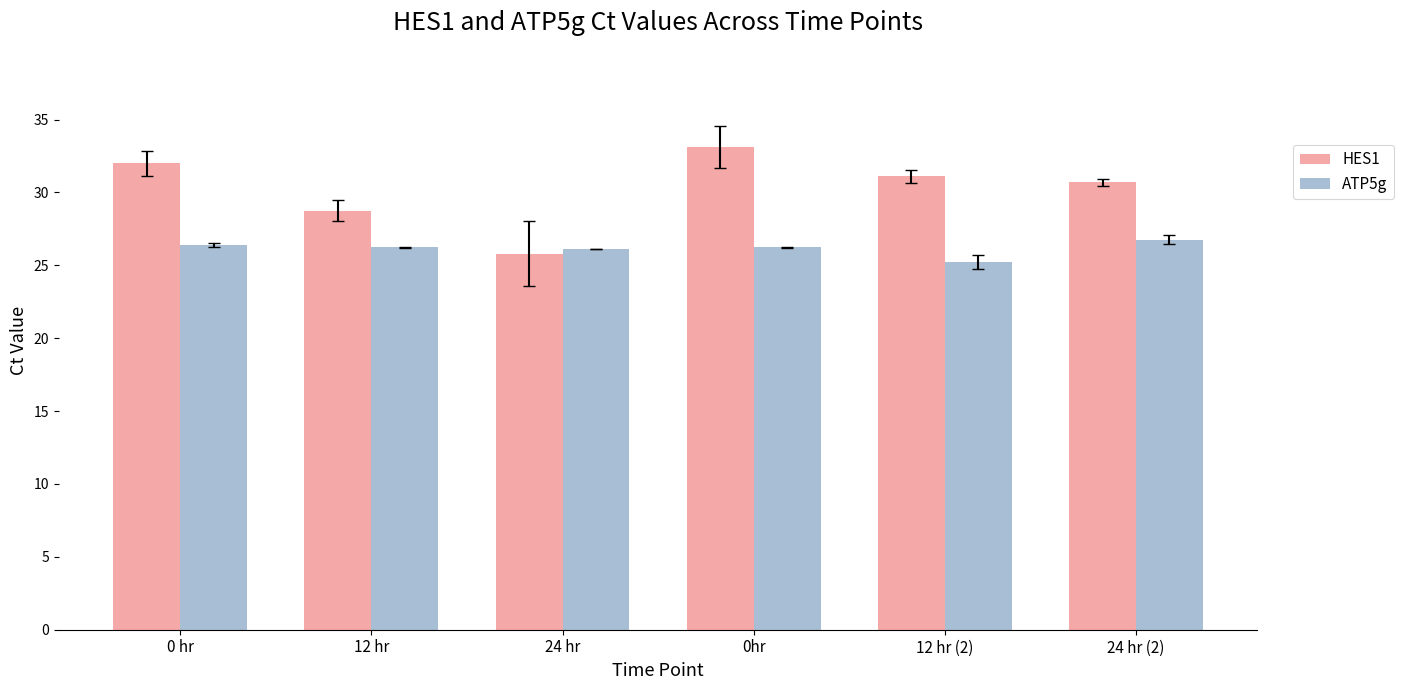

Is it true that ATP5g equals 37.2 at 24 hr?

False